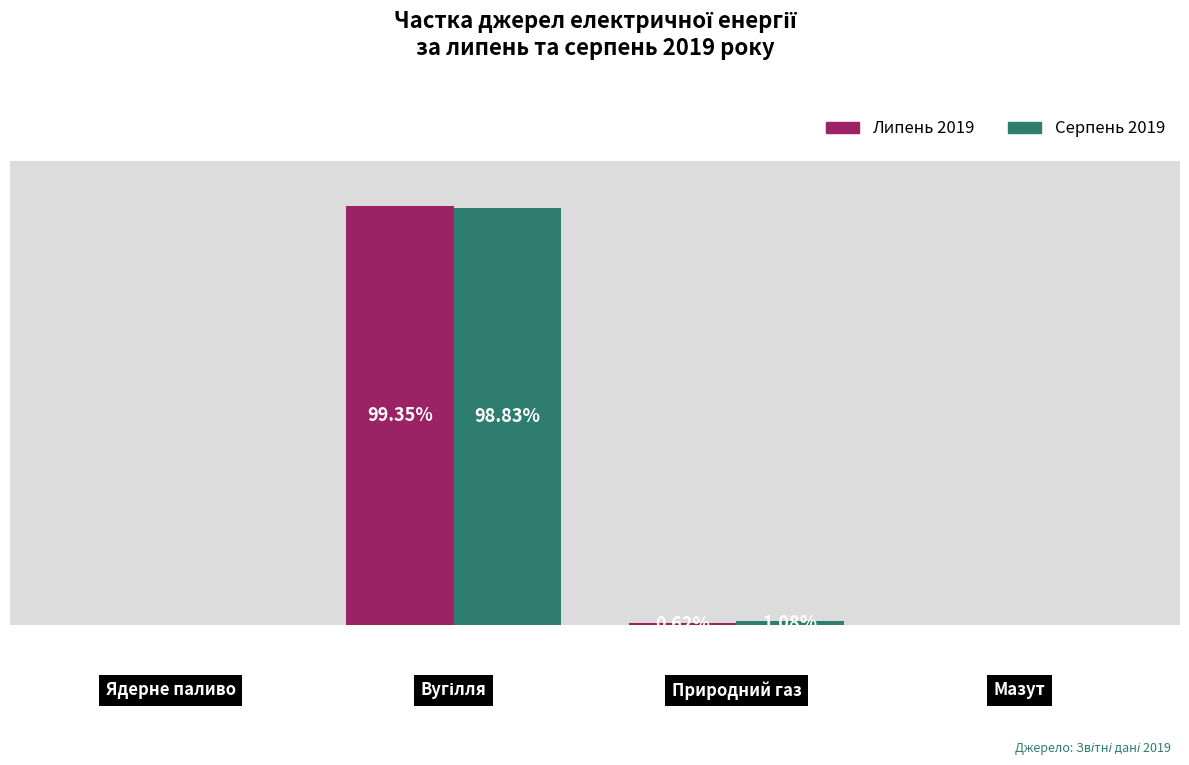

Does the chart contain stacked bars?

No